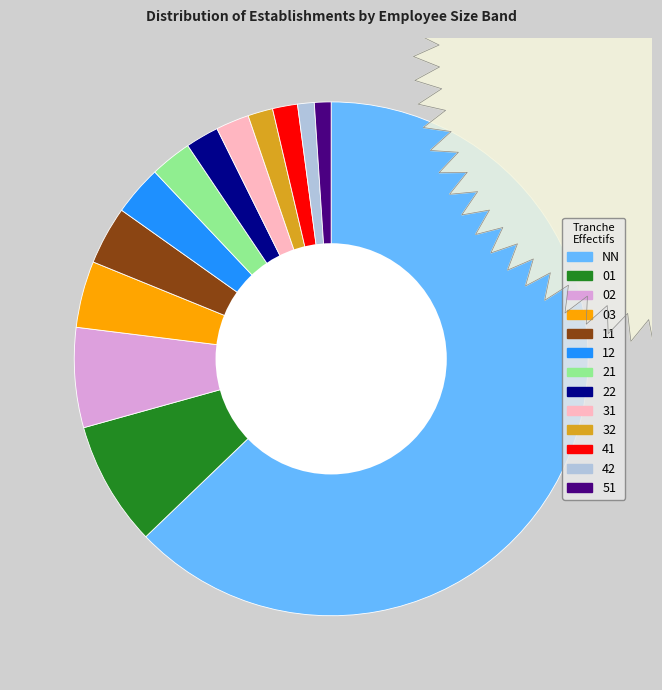

To the nearest percent, what percentage of the pie is 12?

3%